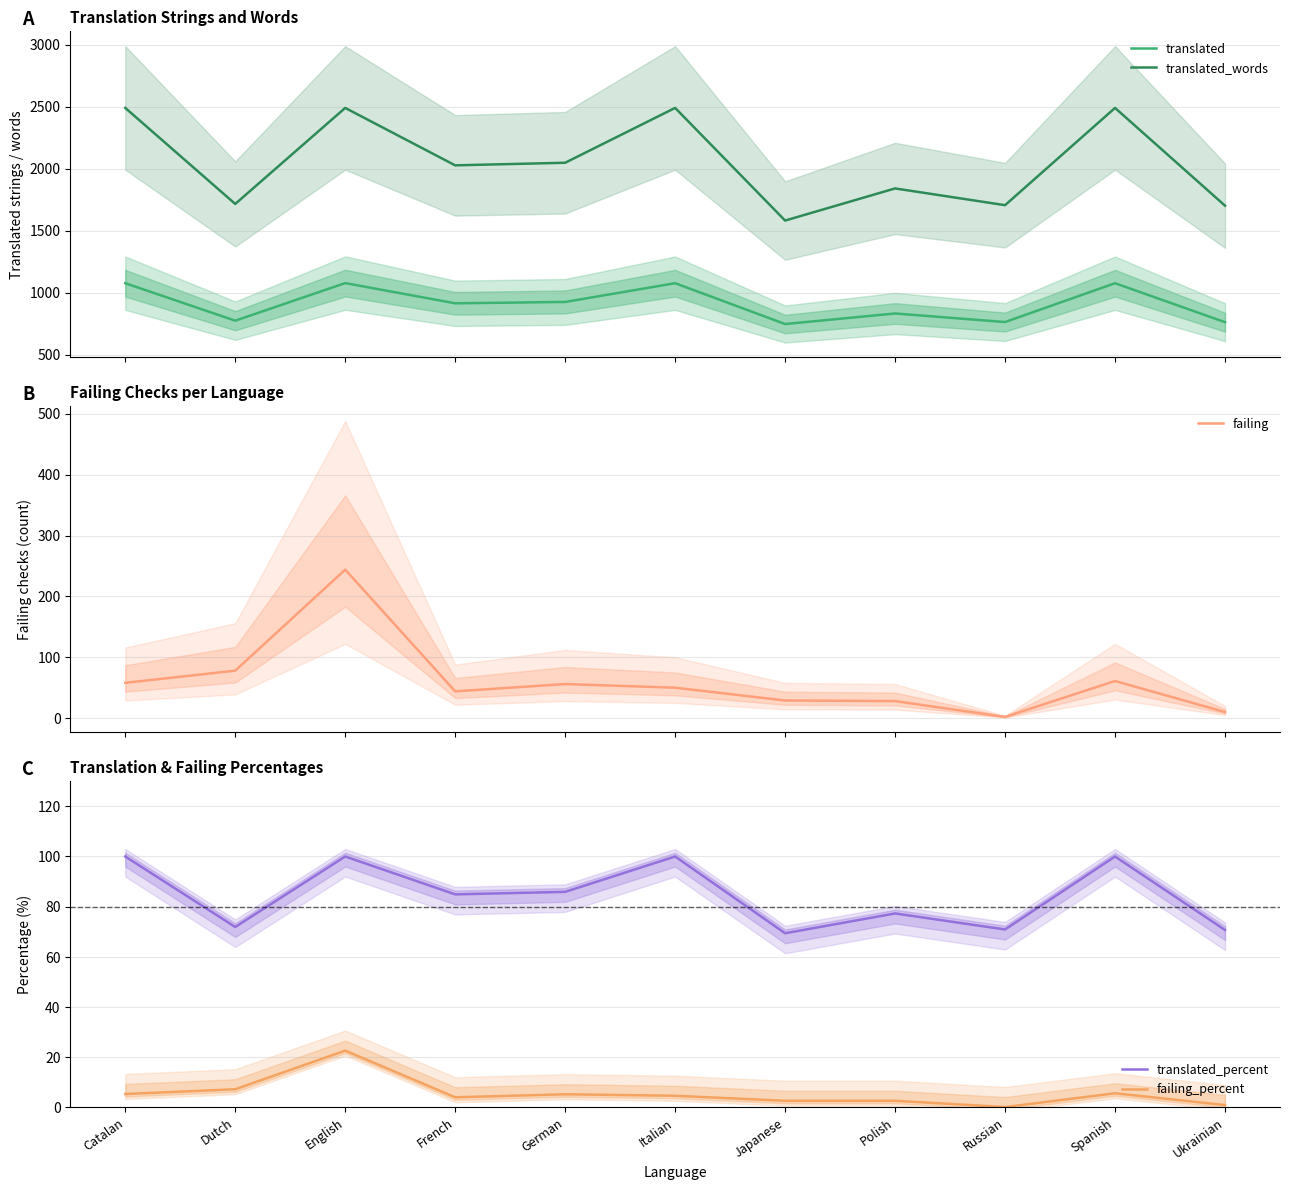

What is the difference between the highest and lowest values at Russian?

1704.9